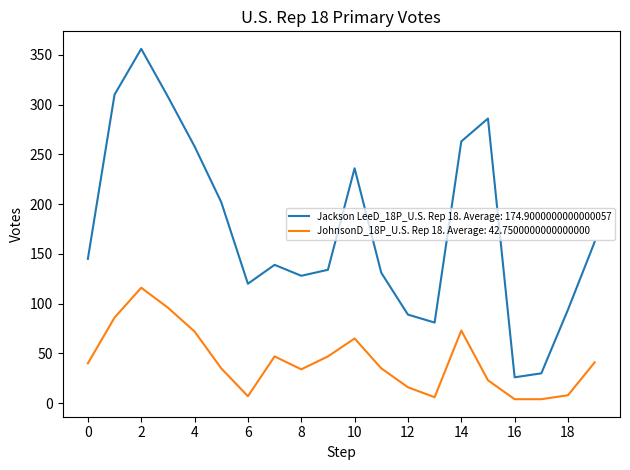

Rank the series by their maximum value, from lowest to highest.

JohnsonD_18P_U.S. Rep 18. Average: 42.7500000000000000, Jackson LeeD_18P_U.S. Rep 18. Average: 174.9000000000000057